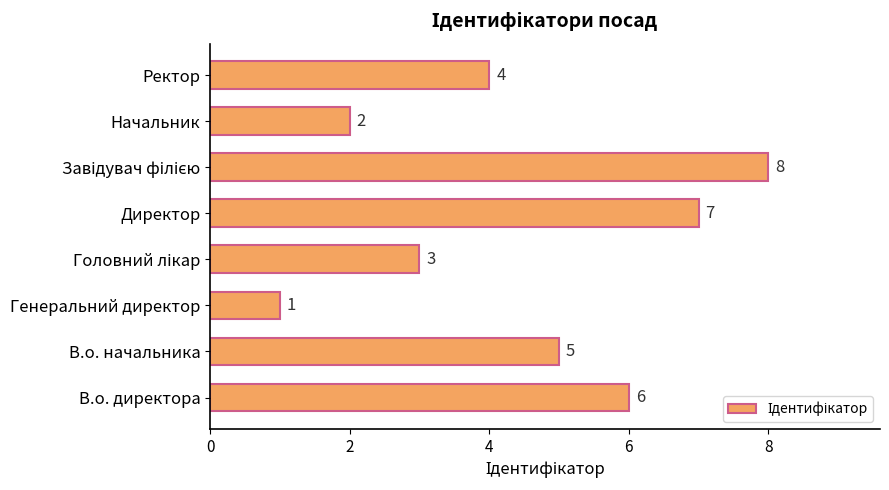

What is the sum of all values?

36